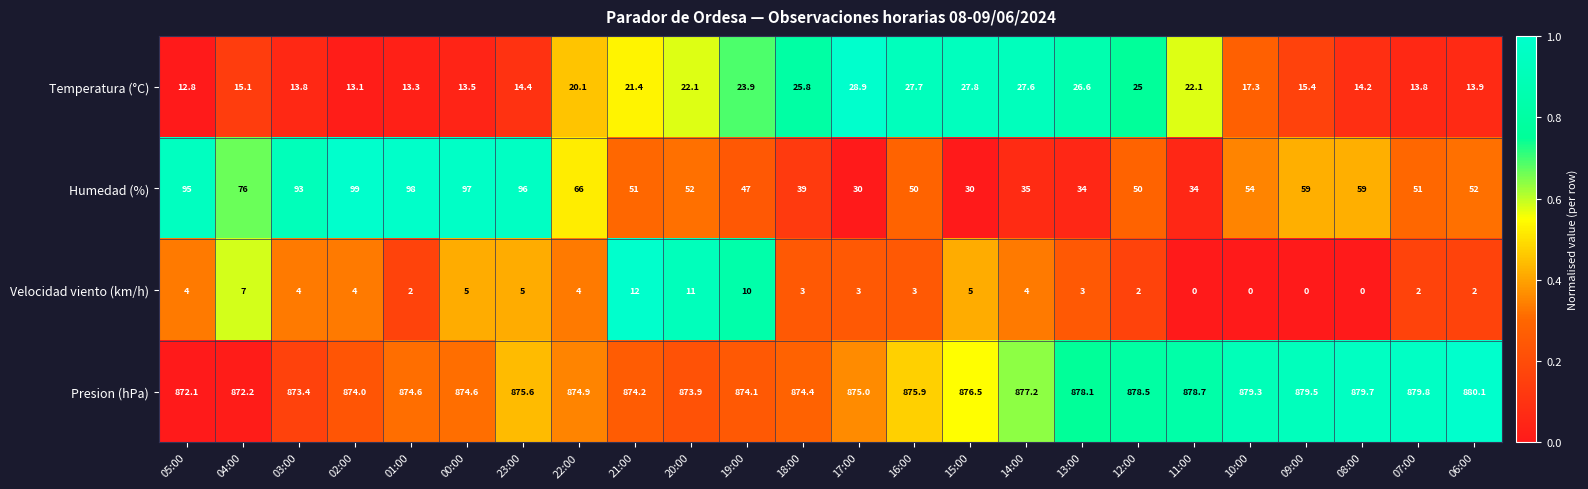

Which series has the largest total across all categories?

Presion (hPa)